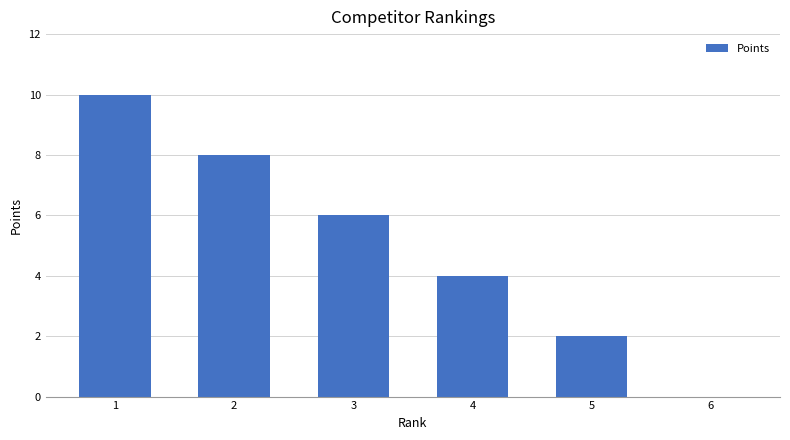

What is the change in value from 1 to 3?

-4